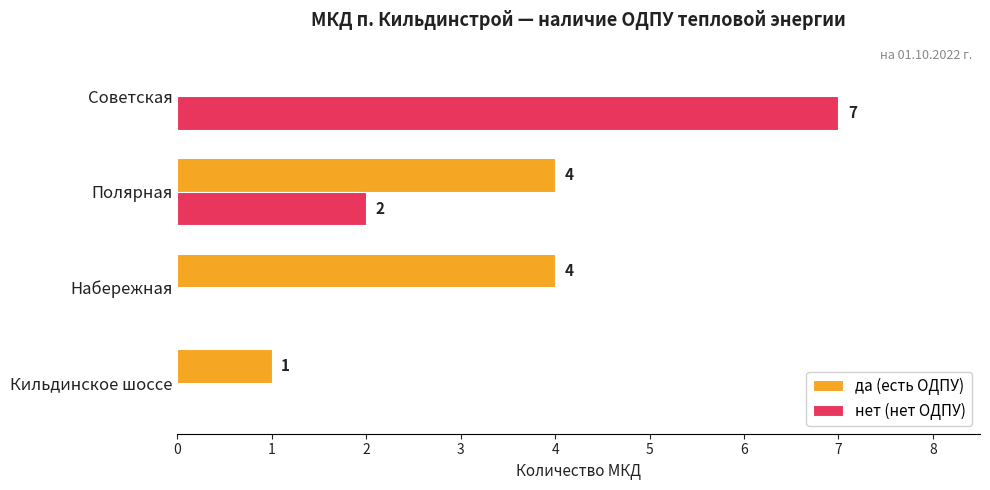

How many positive values does the да (есть ОДПУ) series have?

3